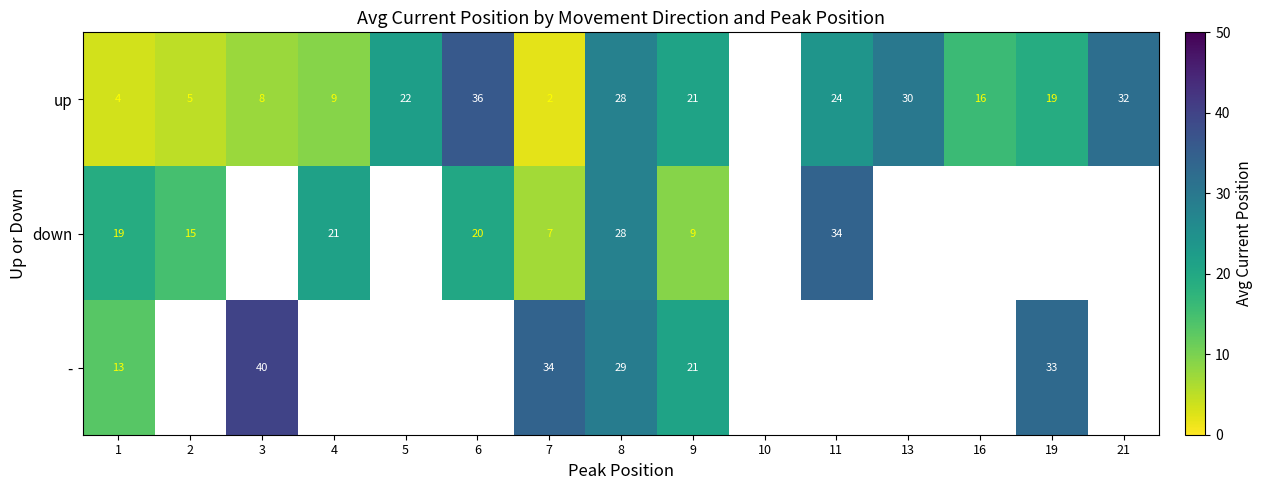

Rank the series at 1 from highest to lowest value.

down, -, up